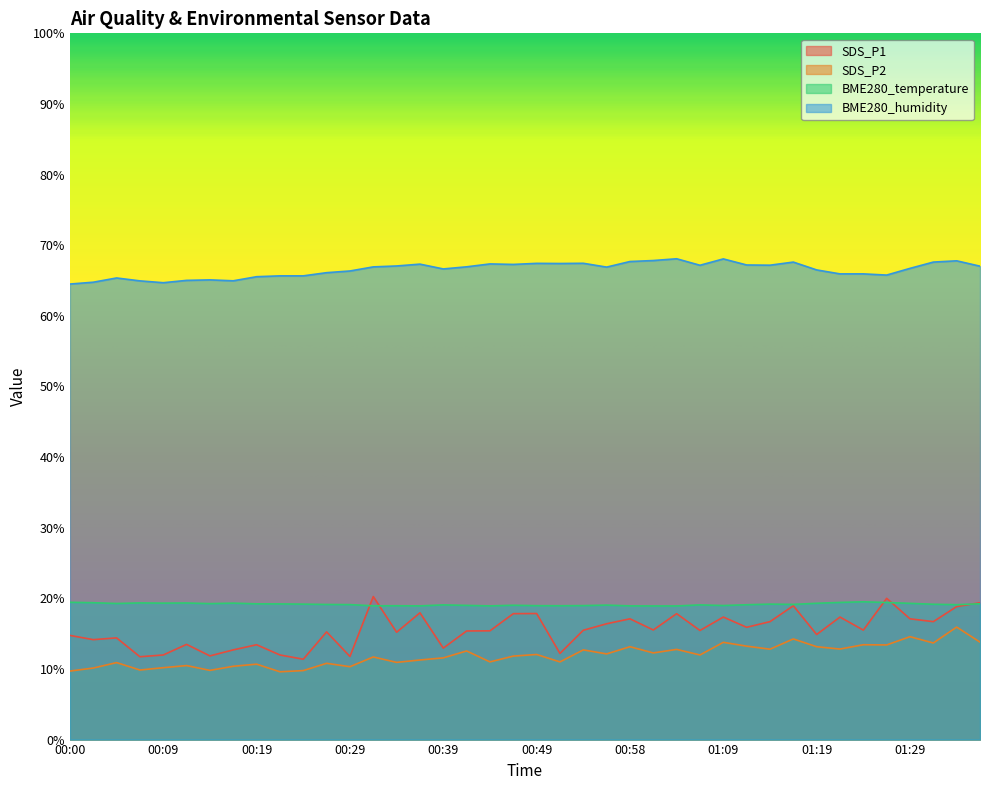

True or false: SDS_P1 and SDS_P2 intersect in this chart.

False